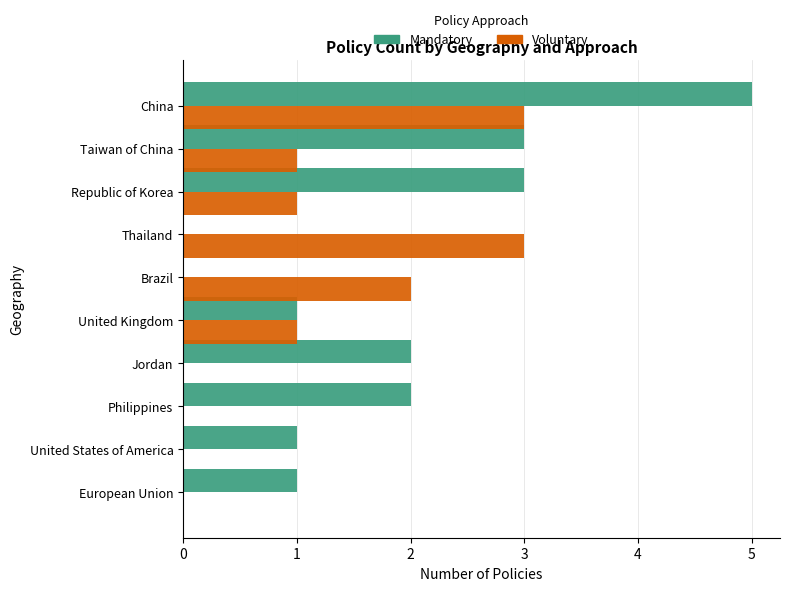

True or false: Voluntary has a value of -2 at Jordan.

False